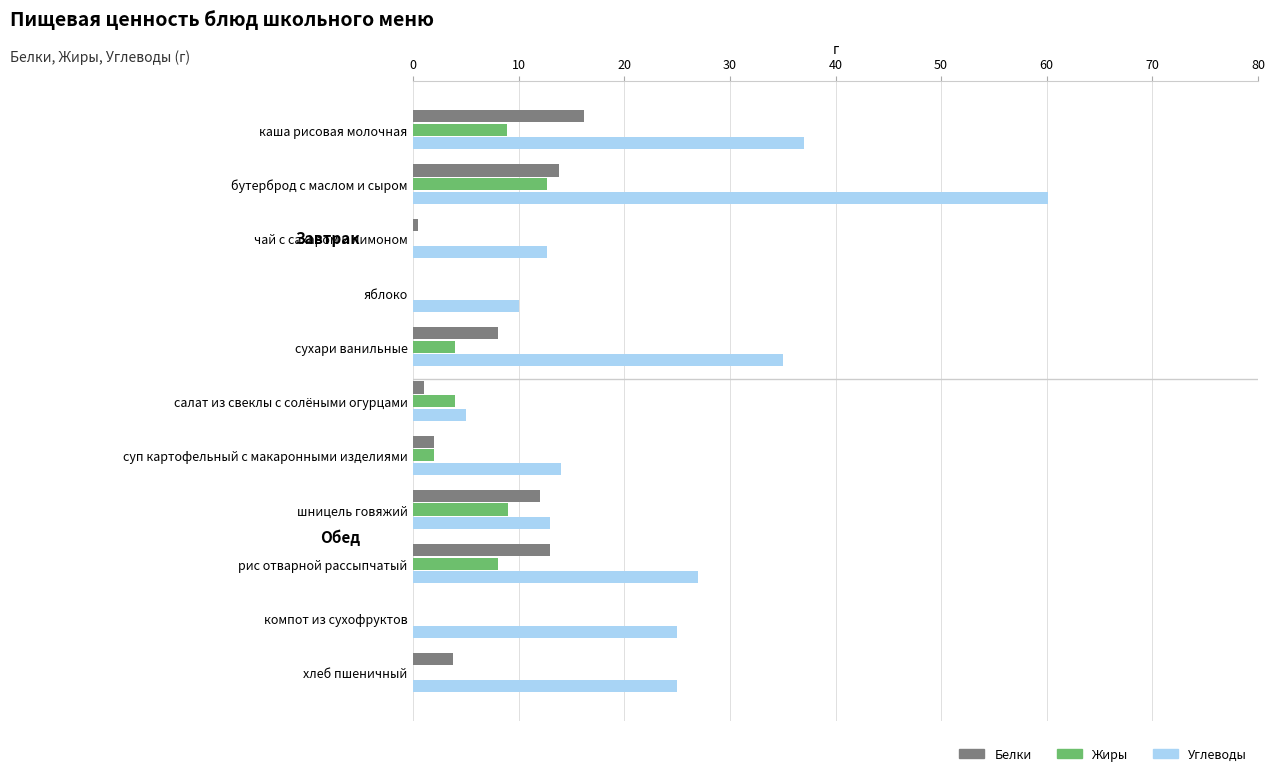

What value does the Жиры series have at рис отварной рассыпчатый?

8.0